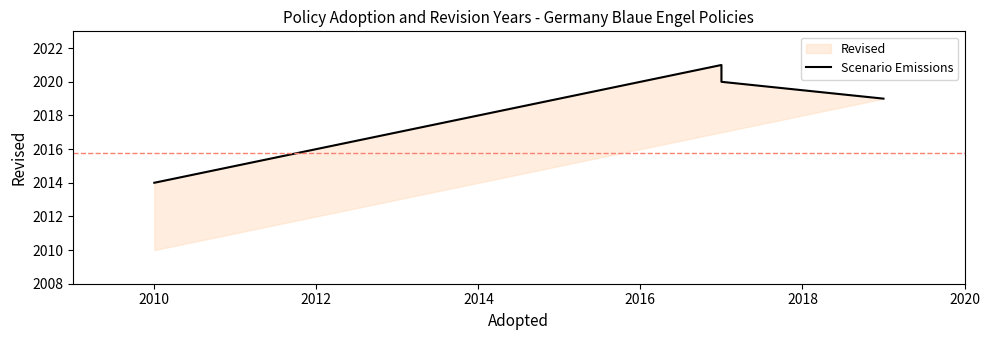

What is the value of the 1st point from the left?

2014